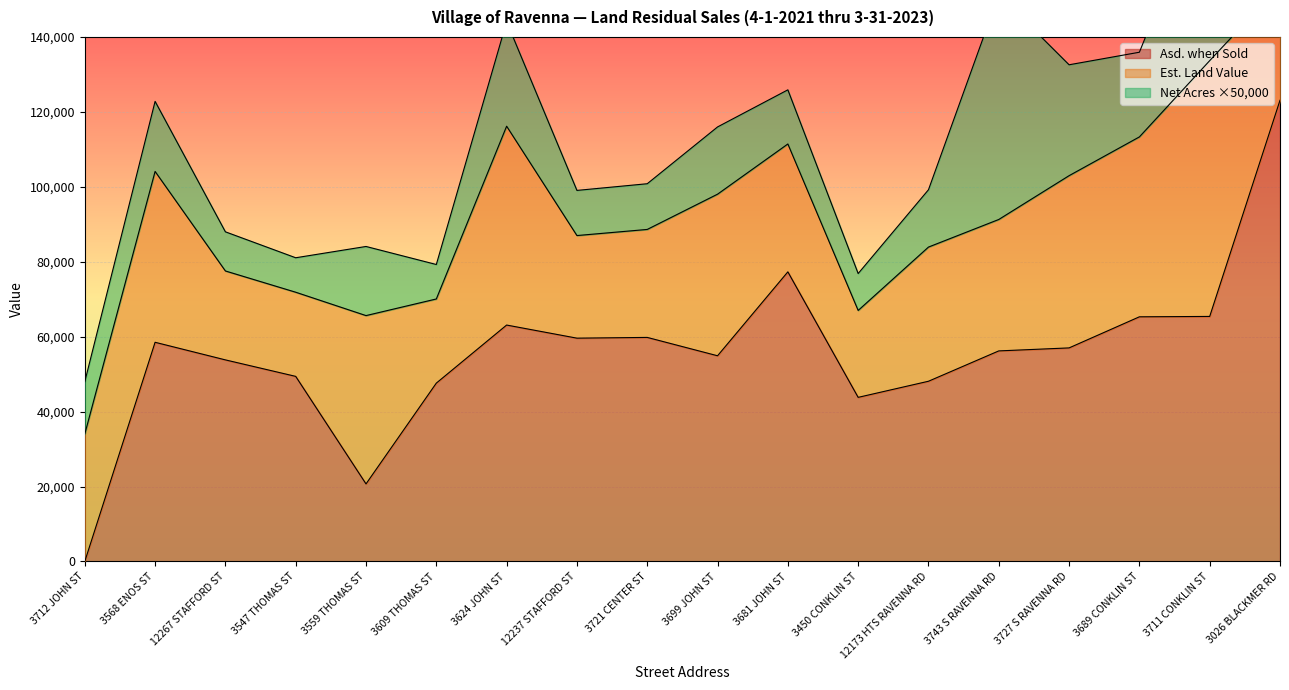

What is the label of the 6th point from the right?

12173 HTS RAVENNA RD